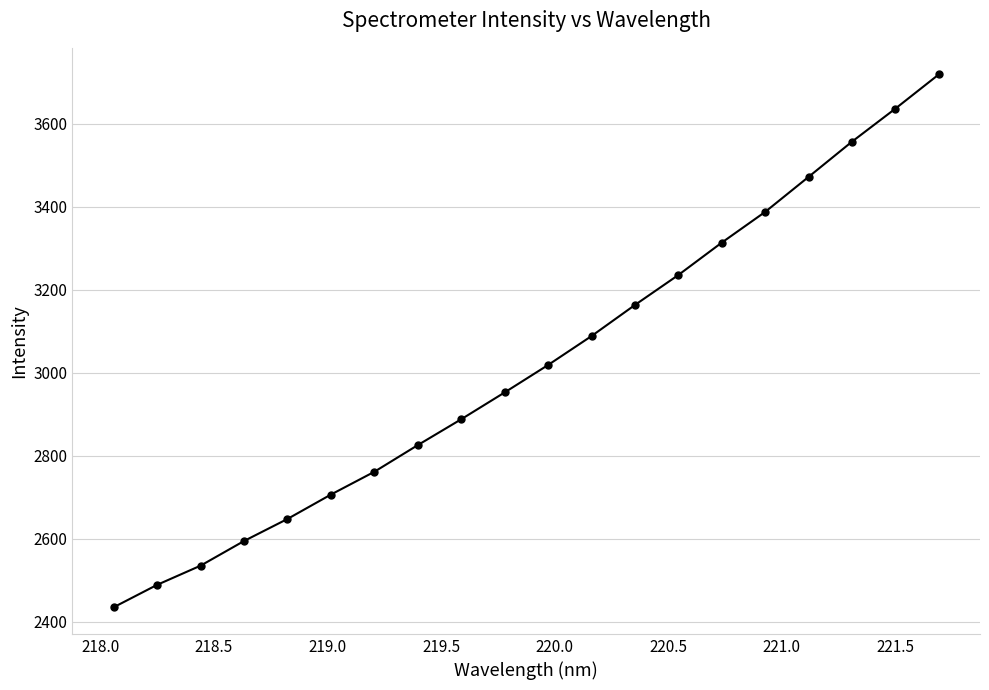

True or false: there are more than 0 points higher than both neighbors.

False